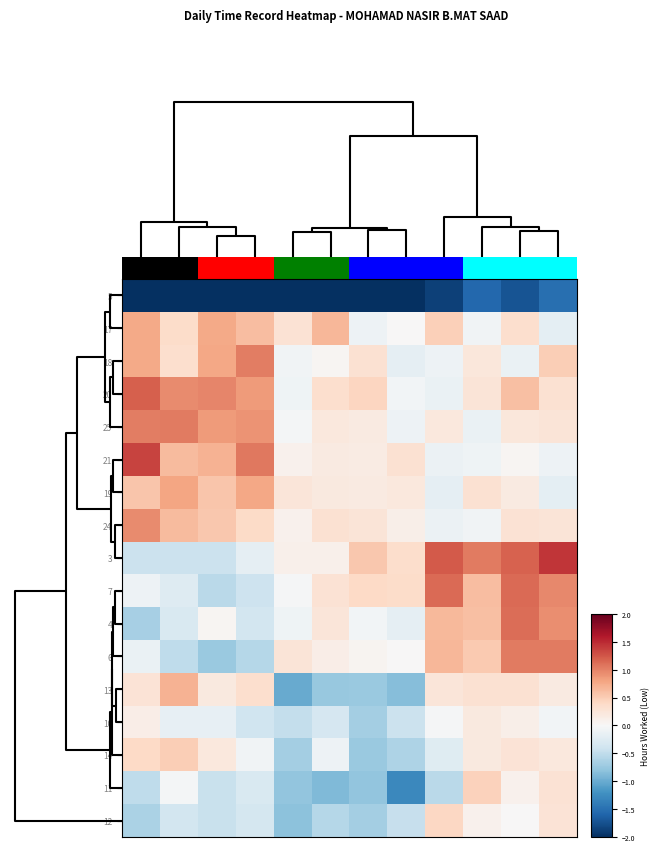

Reading left to right, extract all data points from this chart.

5: -3.3	-2.8	-3.0	-3.2	-2.6	-2.6	-2.6	-2.1	-1.9	-1.6	-1.7	-1.5
17: 0.8	0.4	0.8	0.6	0.3	0.7	-0.1	0.0	0.5	-0.1	0.3	-0.2
18: 0.8	0.3	0.8	1.0	-0.1	0.0	0.3	-0.2	-0.1	0.2	-0.1	0.5
20: 1.2	0.9	1.0	0.8	-0.1	0.3	0.4	-0.1	-0.1	0.3	0.6	0.3
25: 1.0	1.0	0.9	0.9	-0.0	0.2	0.2	-0.1	0.2	-0.1	0.2	0.3
21: 1.4	0.6	0.7	1.0	0.1	0.2	0.2	0.3	-0.1	-0.1	0.0	-0.1
19: 0.6	0.8	0.6	0.8	0.2	0.2	0.2	0.2	-0.2	0.3	0.2	-0.2
24: 0.9	0.6	0.5	0.4	0.1	0.3	0.3	0.1	-0.1	-0.1	0.3	0.3
3: -0.4	-0.4	-0.4	-0.2	0.1	0.1	0.5	0.3	1.2	1.0	1.2	1.4
7: -0.1	-0.3	-0.5	-0.4	-0.0	0.3	0.4	0.4	1.1	0.6	1.1	1.0
4: -0.7	-0.3	0.0	-0.4	-0.1	0.2	-0.1	-0.2	0.7	0.6	1.1	0.9
6: -0.1	-0.5	-0.7	-0.6	0.3	0.1	0.1	0.0	0.7	0.5	1.0	1.0
13: 0.3	0.7	0.2	0.3	-1.0	-0.8	-0.7	-0.9	0.2	0.3	0.3	0.2
10: 0.1	-0.2	-0.2	-0.4	-0.5	-0.3	-0.7	-0.4	-0.0	0.2	0.1	-0.1
14: 0.4	0.5	0.2	-0.1	-0.7	-0.1	-0.7	-0.6	-0.2	0.2	0.3	0.2
11: -0.5	-0.0	-0.4	-0.3	-0.8	-0.9	-0.8	-1.3	-0.5	0.5	0.1	0.3
12: -0.6	-0.4	-0.4	-0.4	-0.8	-0.6	-0.7	-0.5	0.4	0.1	0.0	0.3